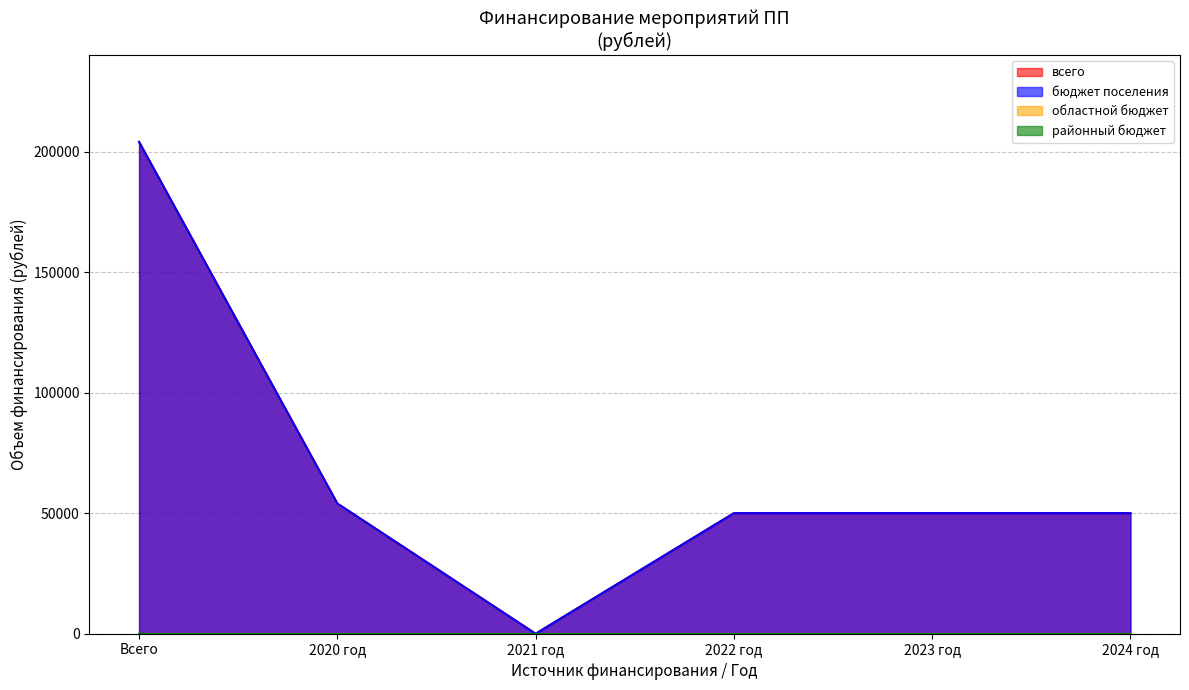

What is the label of the 6th point from the left?

2024 год